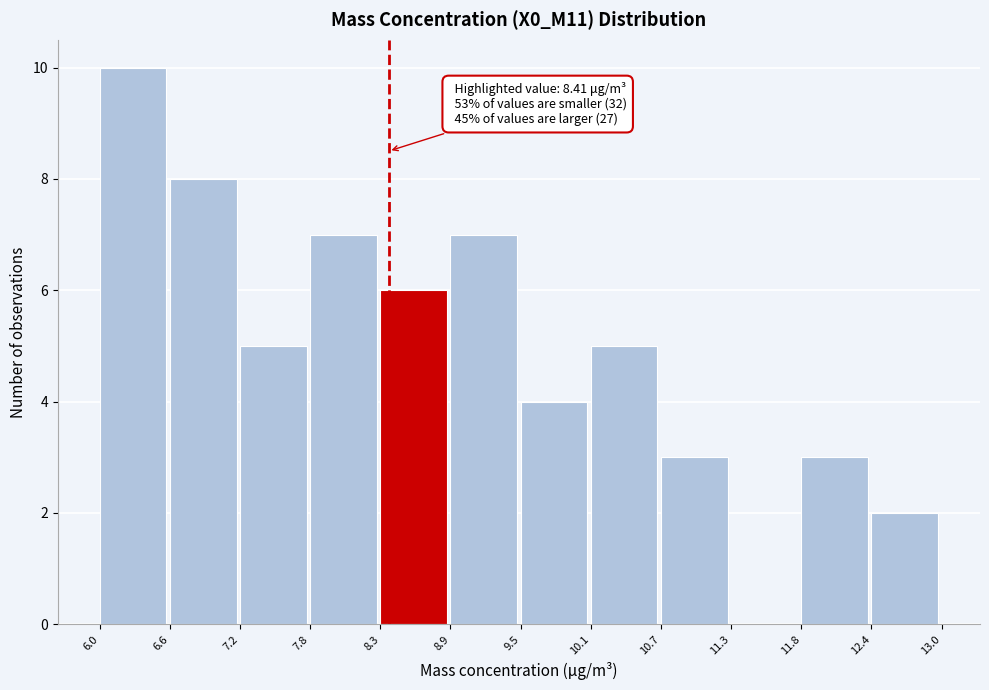

Which range on the x-axis has the tallest bar?

6.0 to 6.6